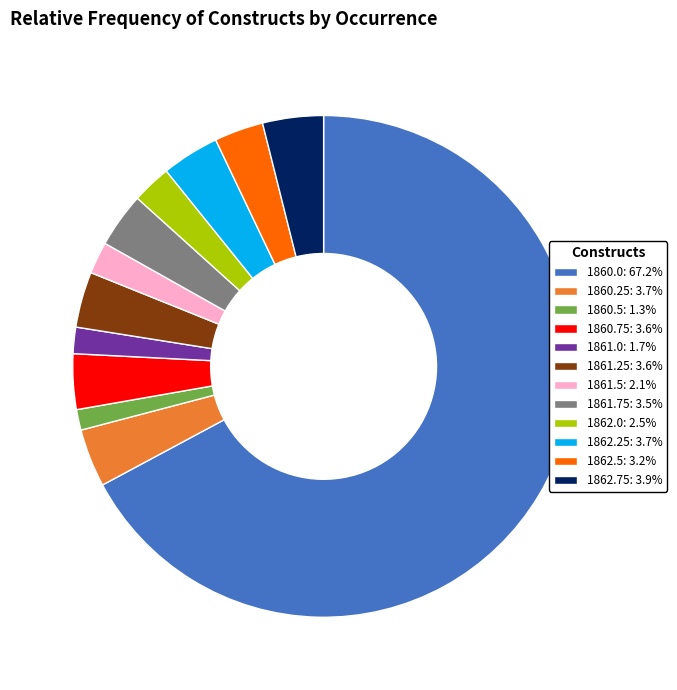

Does 1861.0 represent more than half of the total?

No